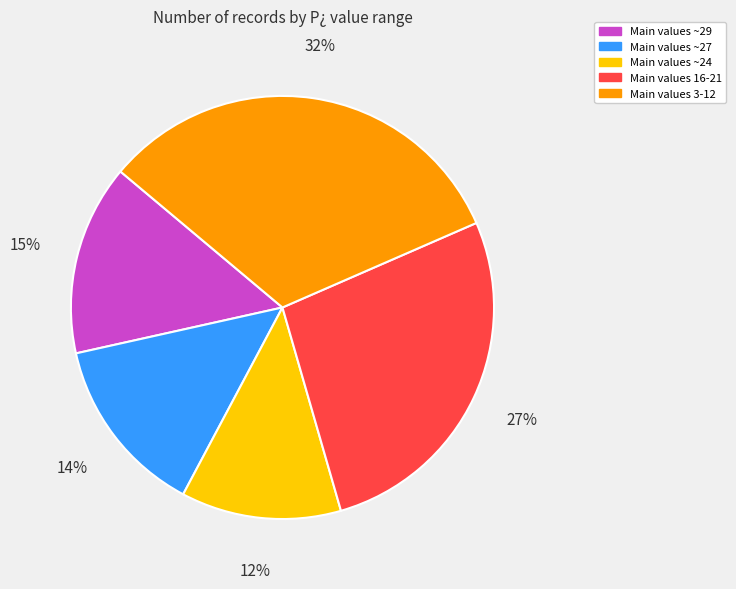

Between Main values 16-21 and Main values ~24, which is larger?

Main values 16-21